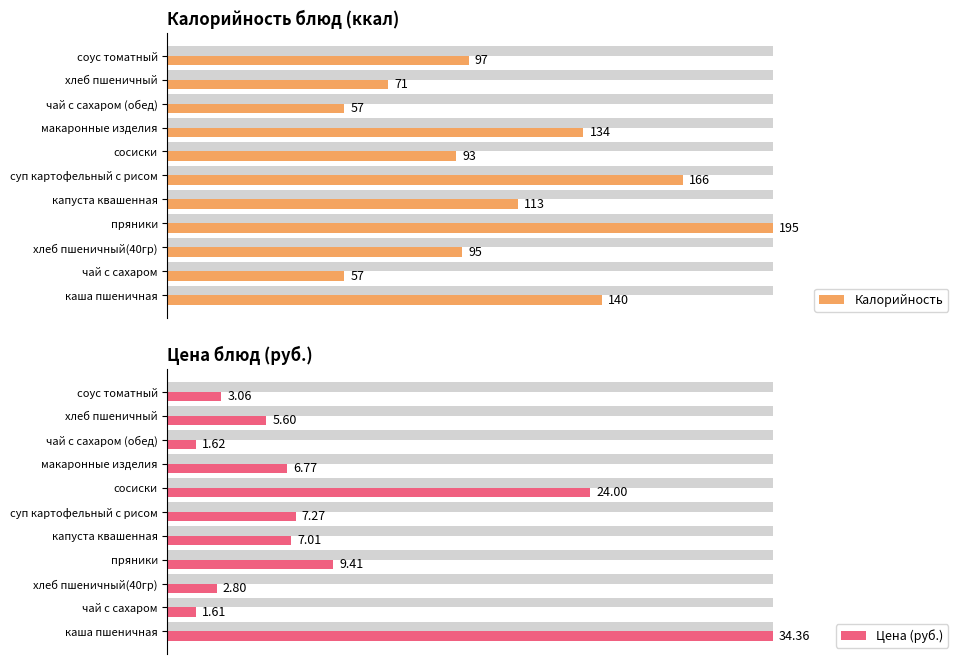

Rank the series by their average value, from lowest to highest.

Цена (руб.), Калорийность